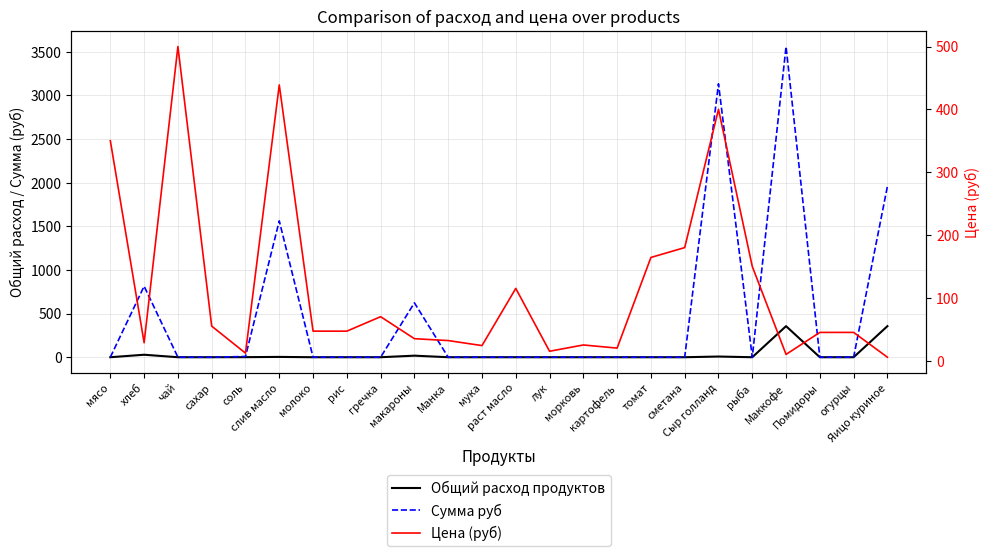

What is the difference between the highest and lowest values at томат?

164.3